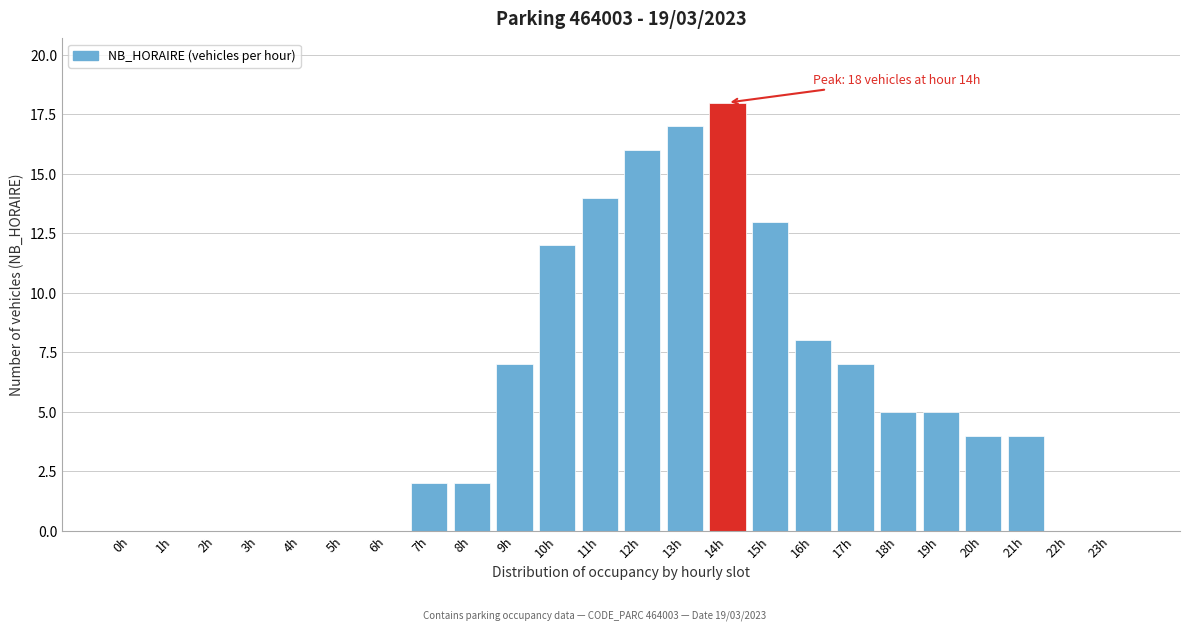

Reading left to right, what are all the values shown in this chart?

0h=0	1h=0	2h=0	3h=0	4h=0	5h=0	6h=0	7h=2	8h=2	9h=7	10h=12	11h=14	12h=16	13h=17	14h=18	15h=13	16h=8	17h=7	18h=5	19h=5	20h=4	21h=4	22h=0	23h=0